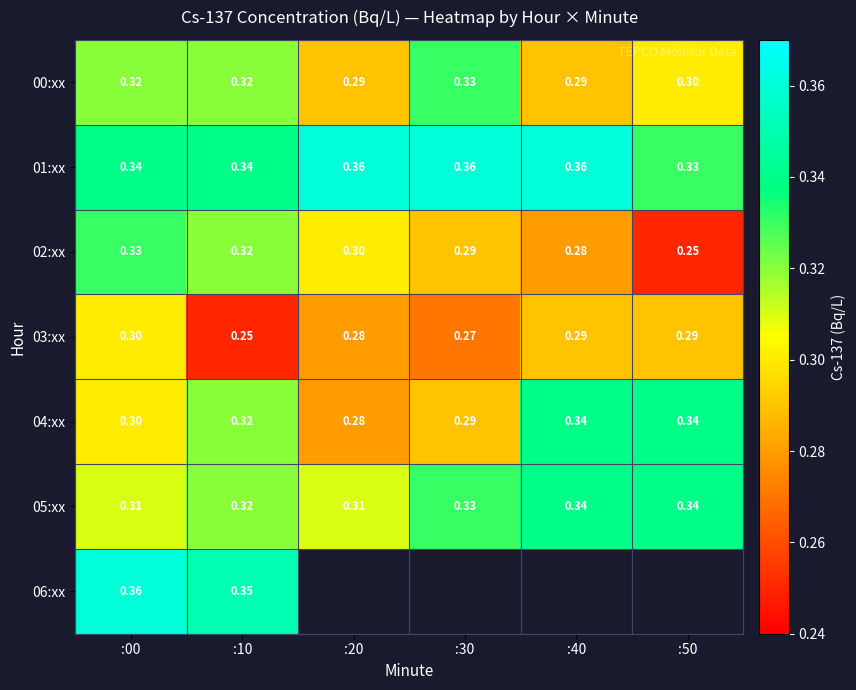

How many distinct data groups are displayed?

7